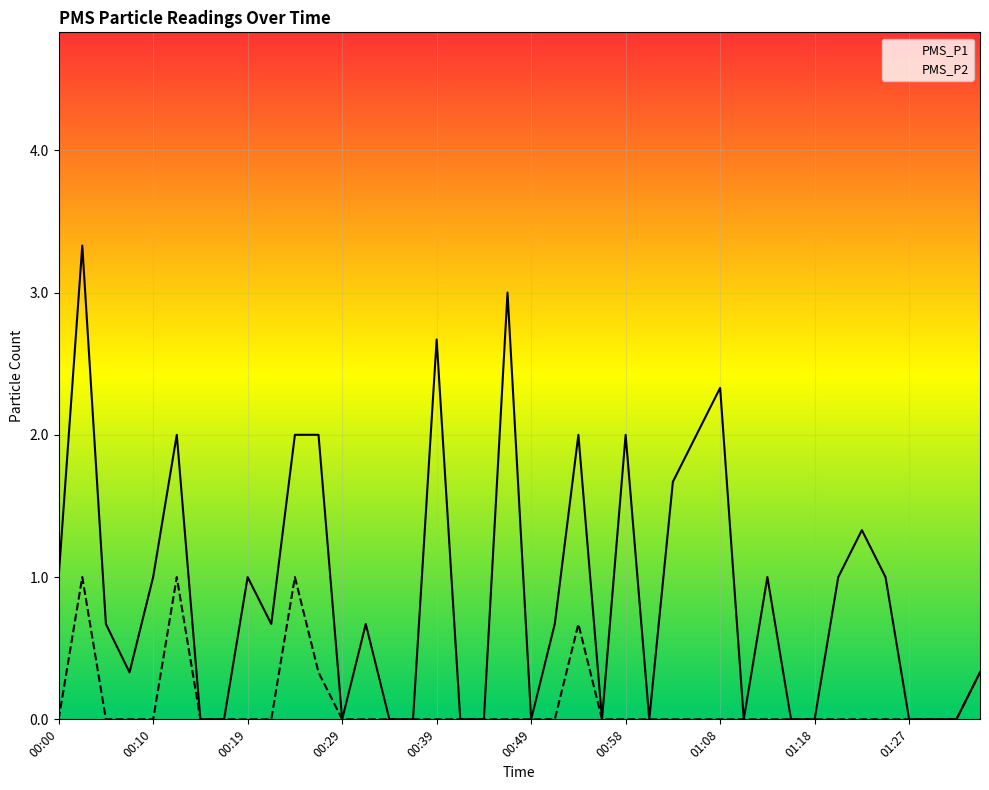

How many series are shown in this chart?

2